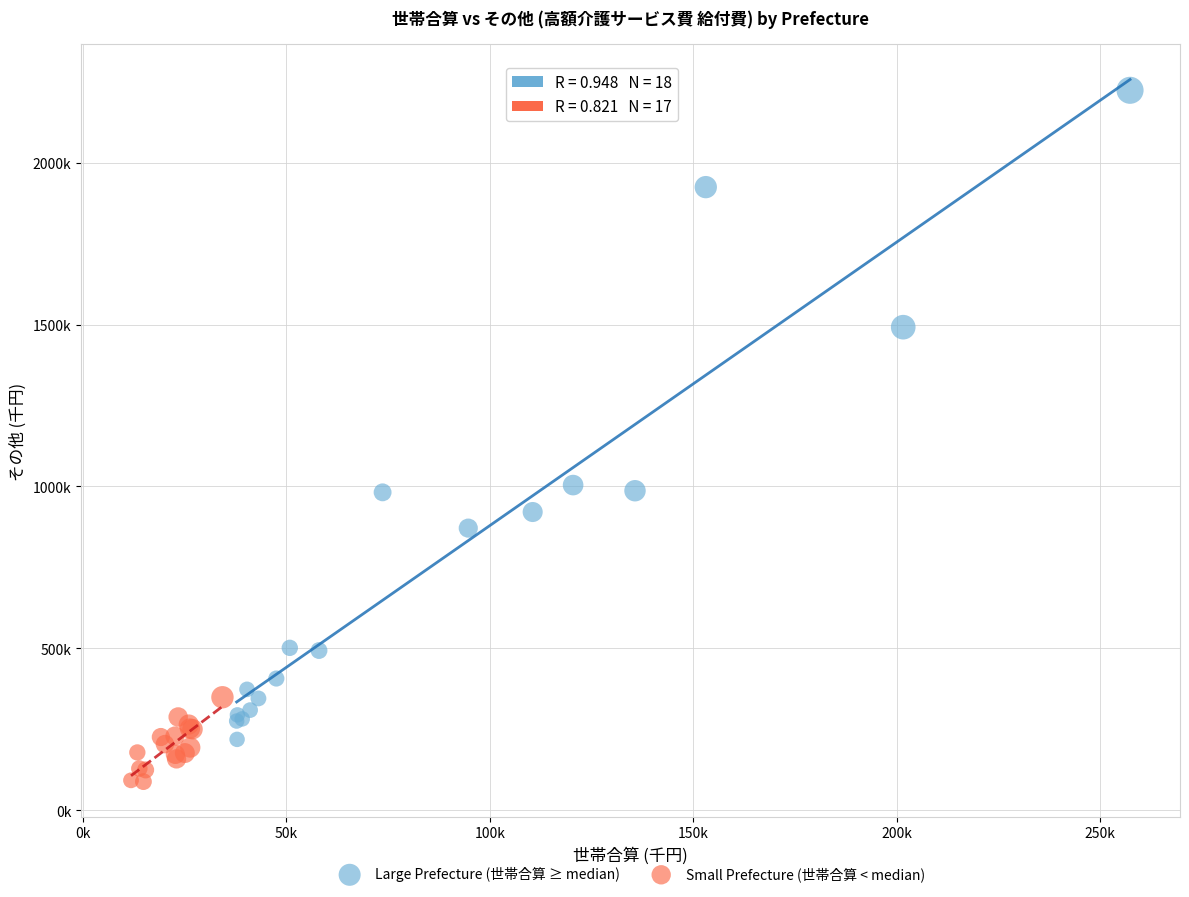

Which series has the largest Y range (max minus min)?

Large Prefecture (世帯合算 ≥ median)